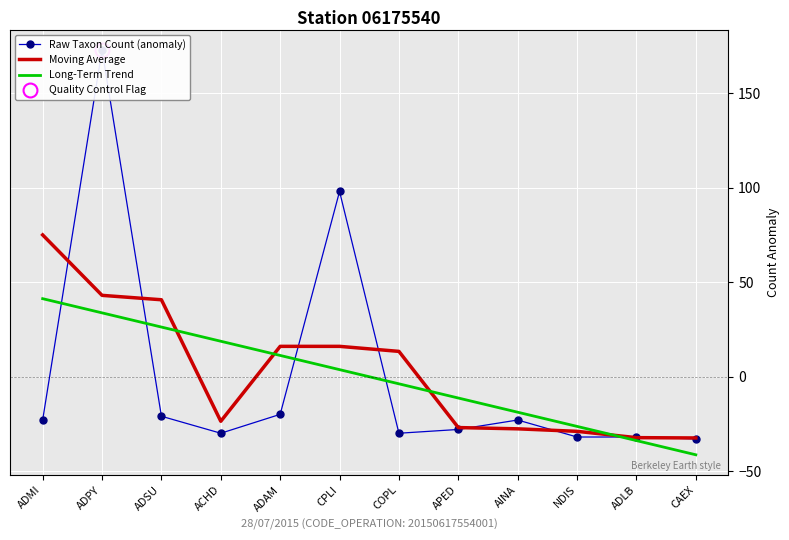

Reading right to left, what are all the values shown in this chart?

Raw Taxon Count (anomaly): -32.9	-31.9	-31.9	-22.9	-27.9	-29.9	98.1	-19.9	-29.9	-20.9	173.1	-22.9
Moving Average: -32.4	-32.2	-28.9	-27.6	-26.9	13.4	16.1	16.1	-23.6	40.8	43.1	75.1
Long-Term Trend: -41.3	-33.8	-26.3	-18.8	-11.3	-3.8	3.8	11.3	18.8	26.3	33.8	41.3